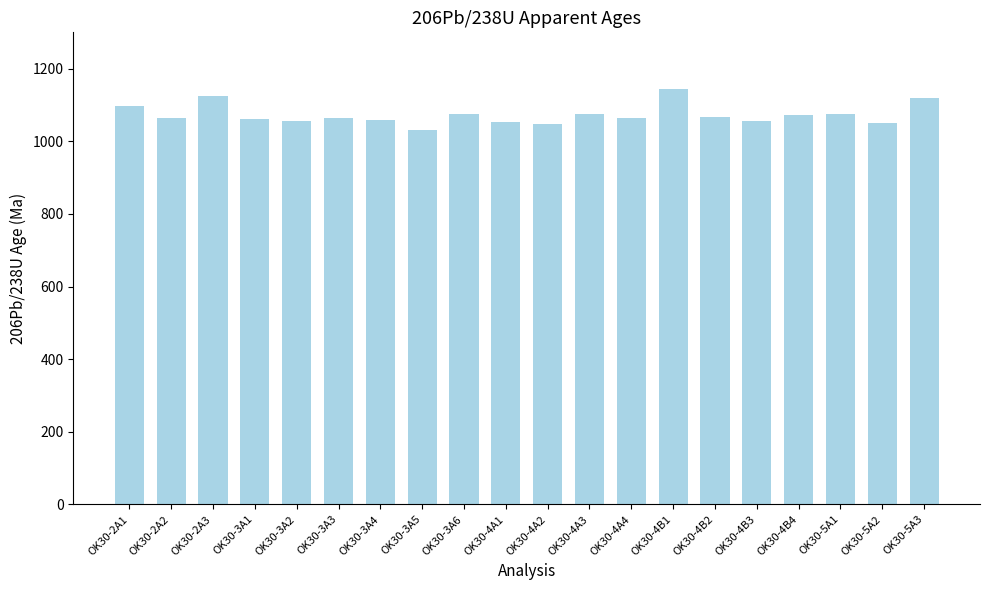

What position from the right is OK30-4B4?

4